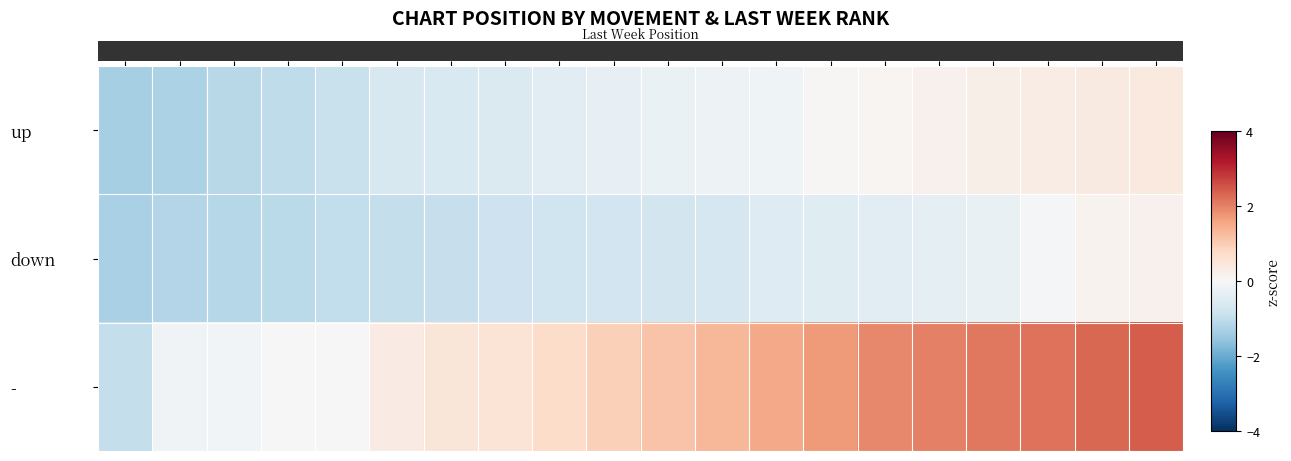

List the series in order of their overall mean, lowest first.

down, up, -